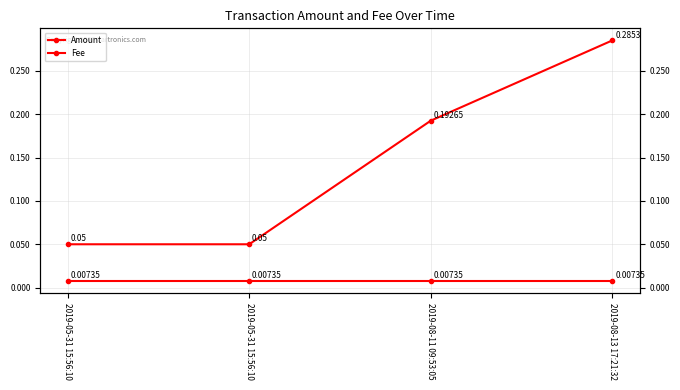

Rank the categories by Fee value from lowest to highest.

2019-05-31 15:56:10, 2019-05-31 15:56:10, 2019-08-11 09:53:05, 2019-08-13 17:21:32